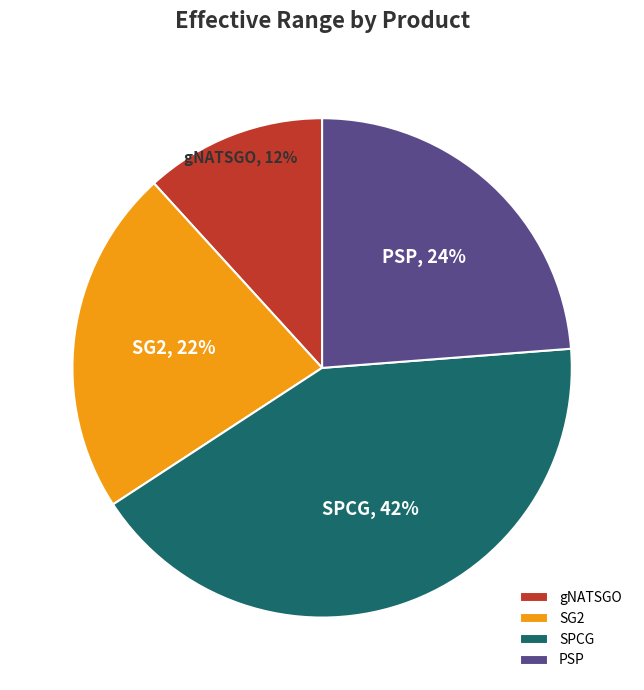

Which slice is the largest?

SPCG